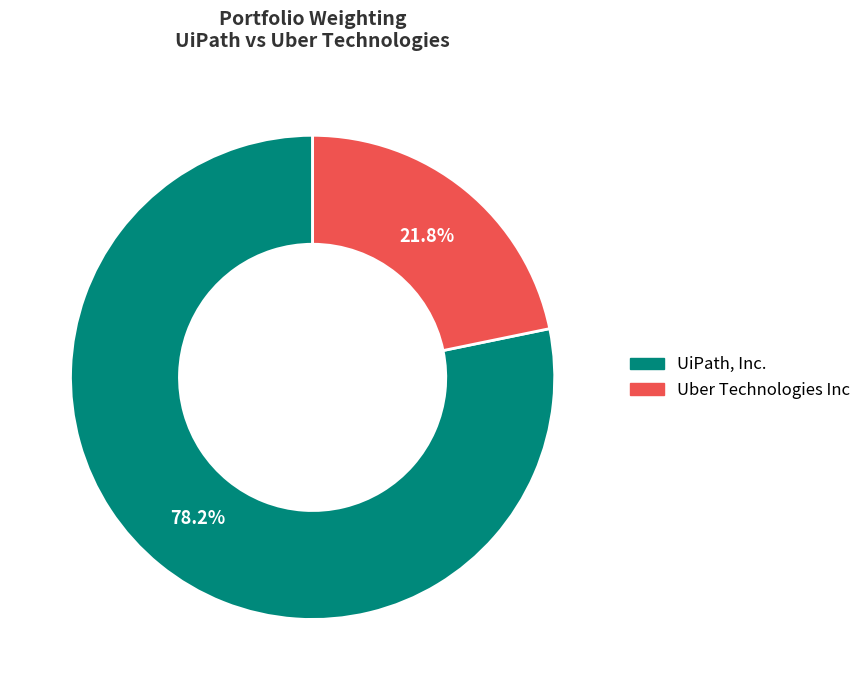

Rank the categories by value from highest to lowest.

UiPath, Inc., Uber Technologies Inc